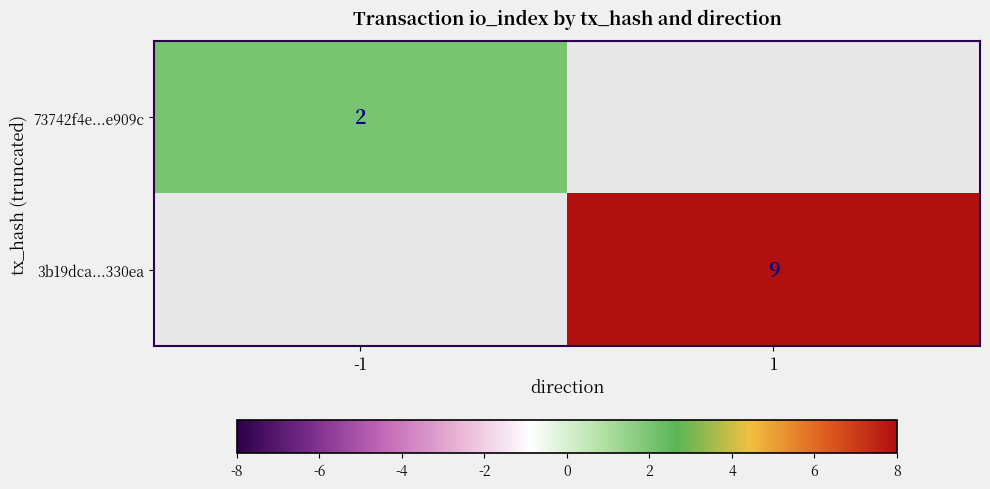

True or false: 73742f4e...e909c has a value of 2 at -1.

True